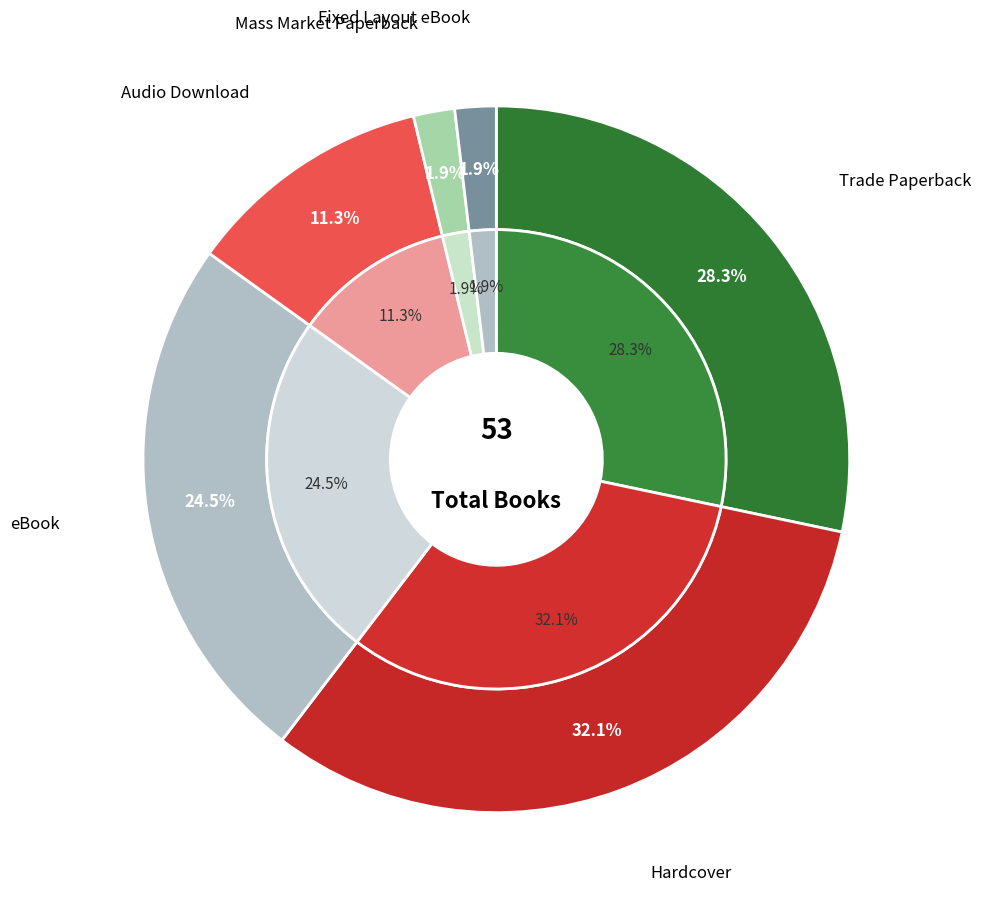

Which slice is the smallest?

Mass Market Paperback